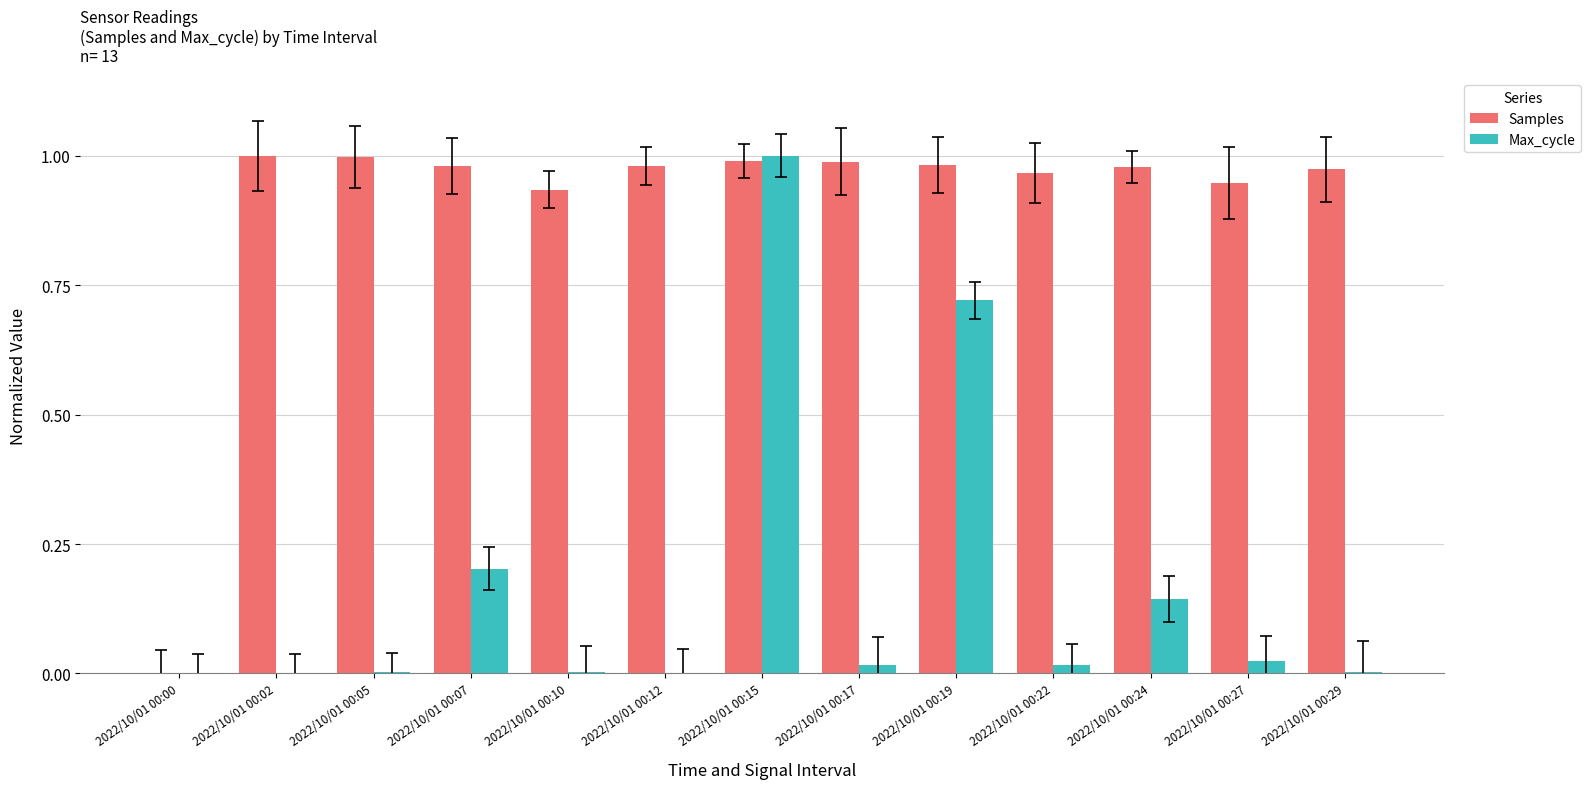

Is the value of Samples at 2022/10/01 00:10 greater than the value of Max_cycle at 2022/10/01 00:07?

Yes